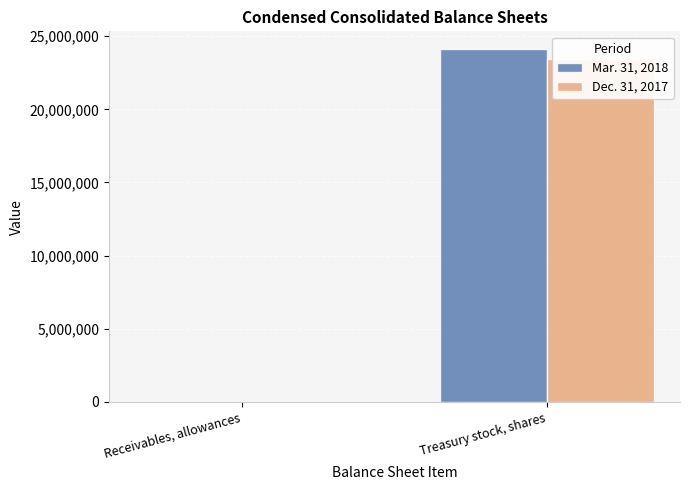

The Dec. 31, 2017 series shows 1256 at Receivables, allowances. True or false?

False